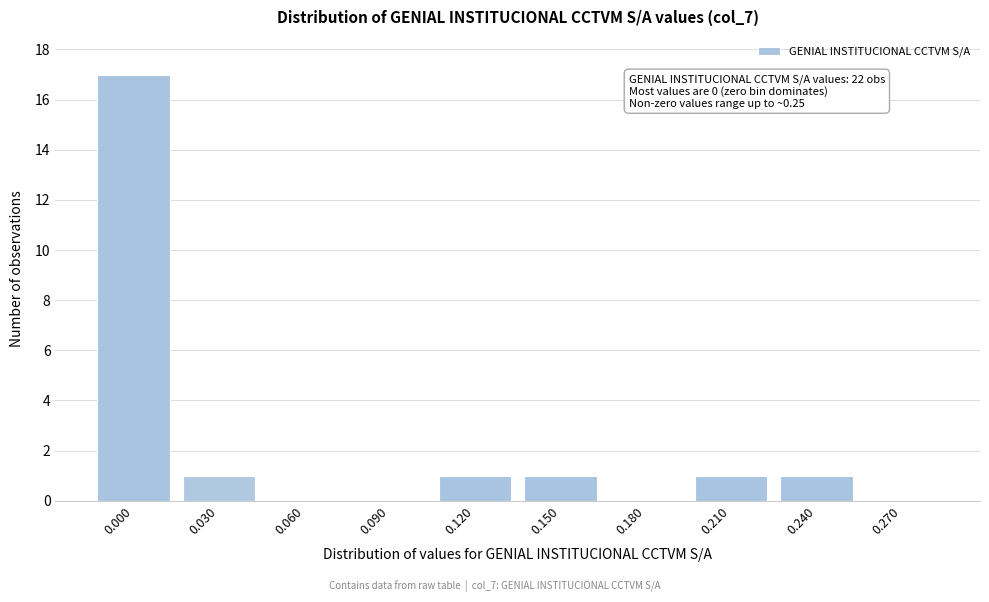

Reading left to right, transcribe all the data shown in this chart.

0.000=17	0.030=1	0.060=0	0.090=0	0.120=1	0.150=1	0.180=0	0.210=1	0.240=1	0.270=0